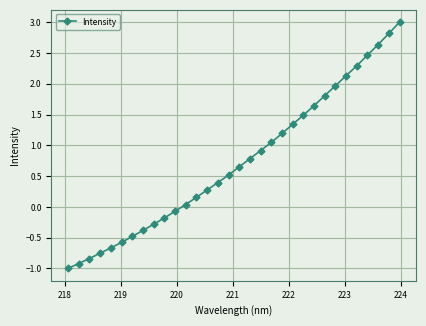

True or false: the data has more than 2 interior local peaks.

False